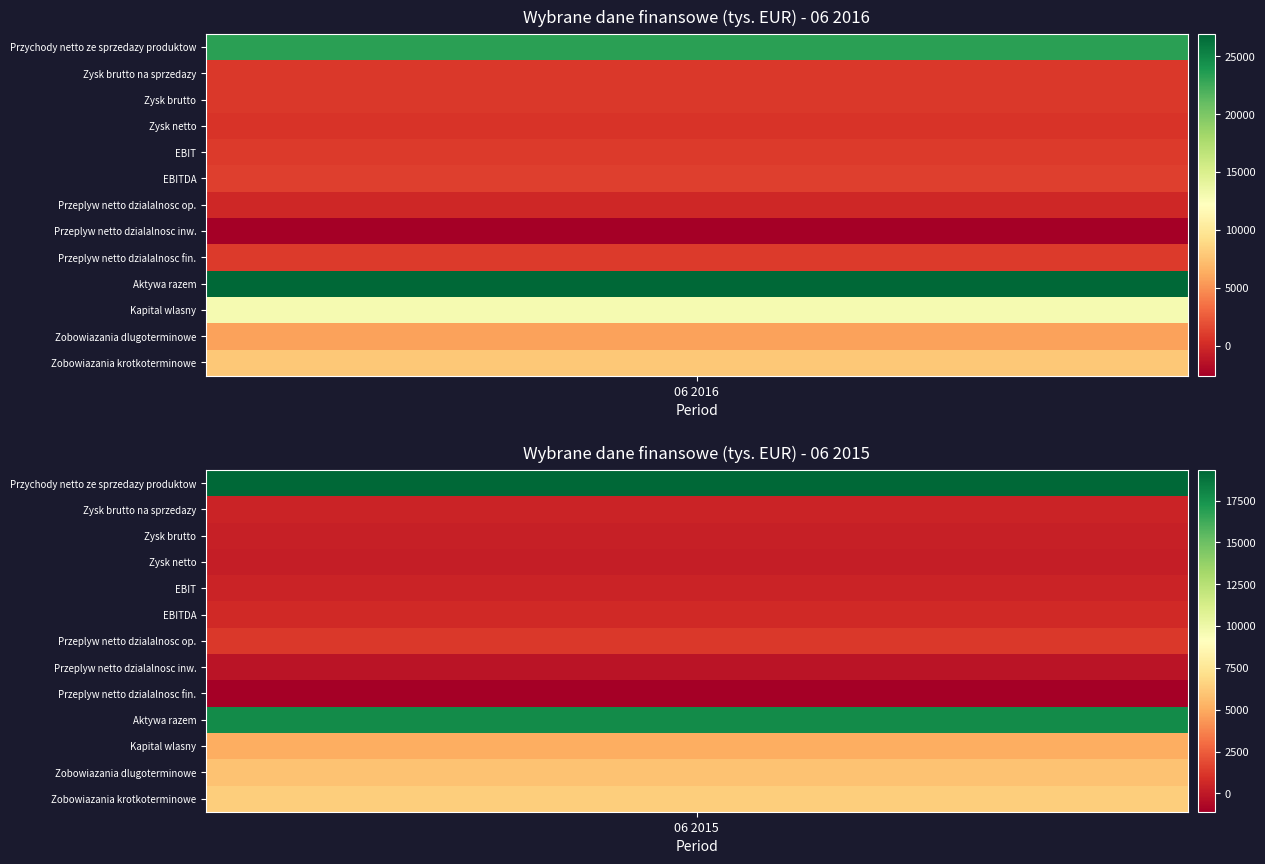

What is the spread (max minus min) of values at 0?

29527.8